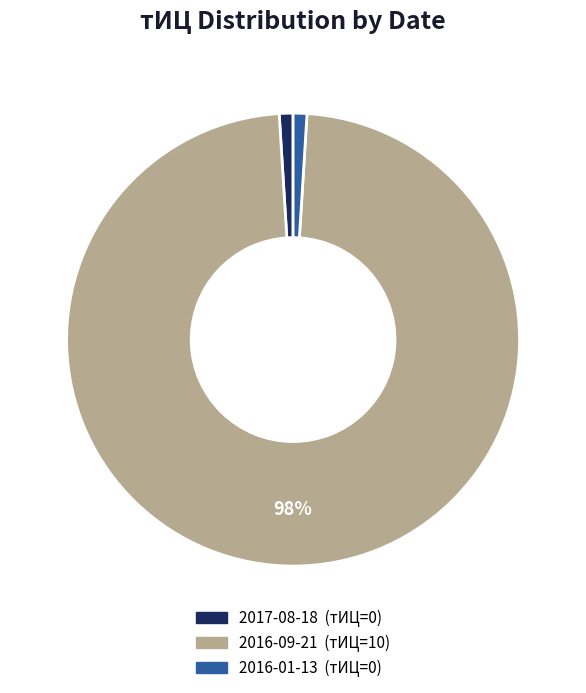

Does any single category account for the majority?

Yes